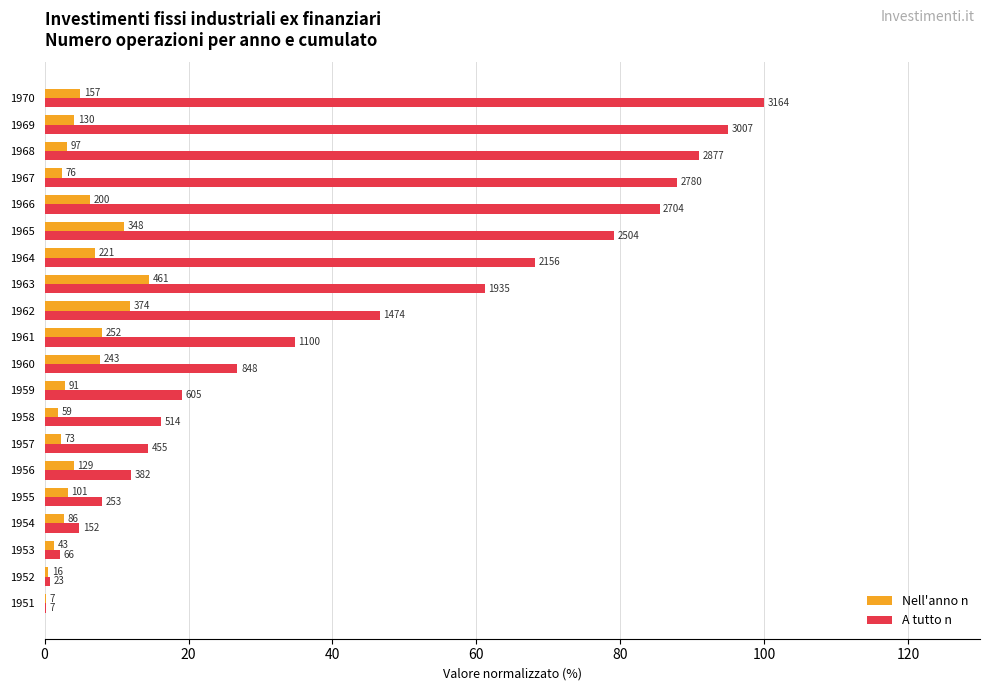

What are all the series names shown in the legend?

Nell'anno n, A tutto n